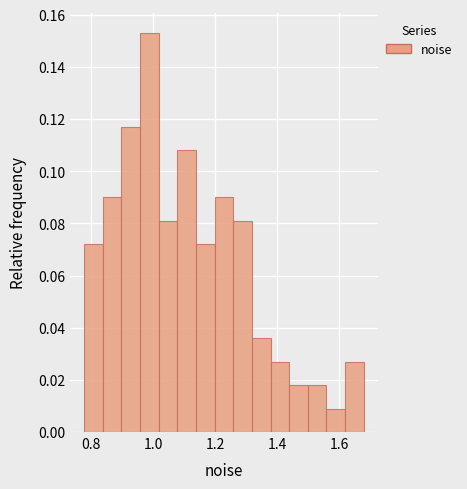

Around what value on the x-axis is the tallest bar? Give the approximate position of its centre, as read against the axis.

0.98